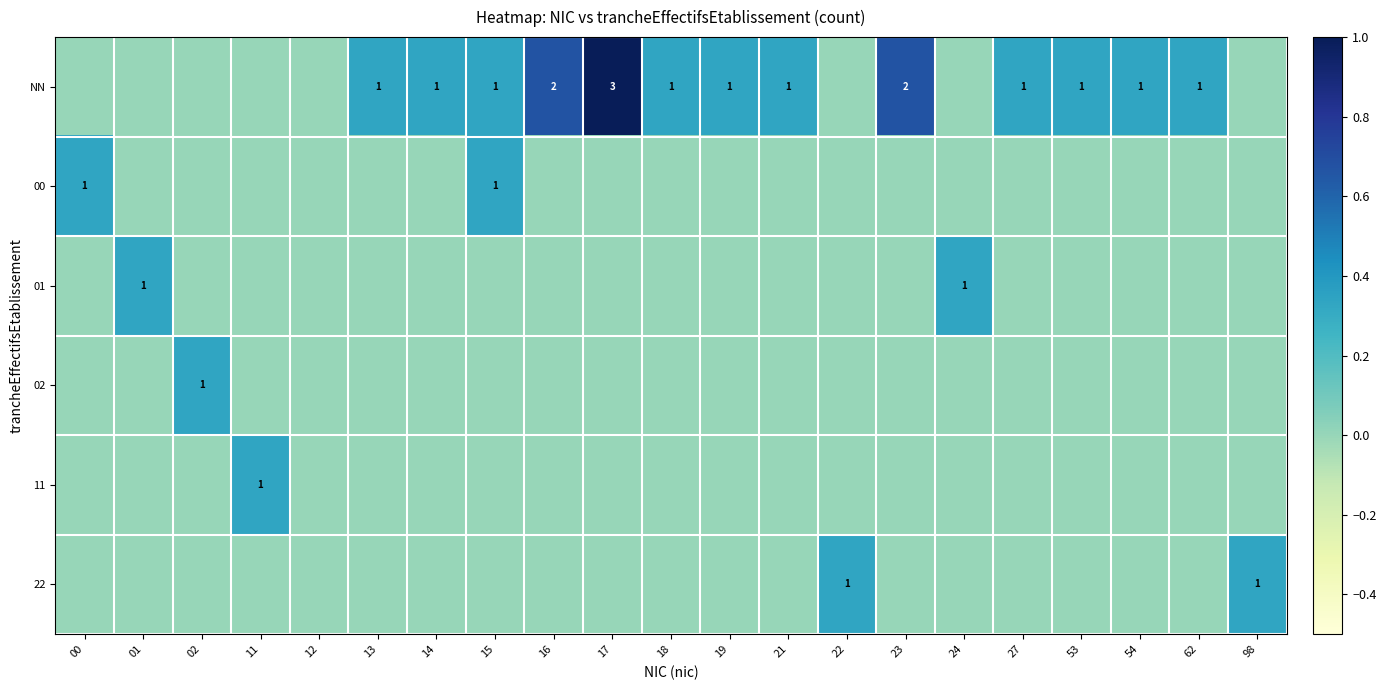

At how many categories does at least one series exceed 0?

20